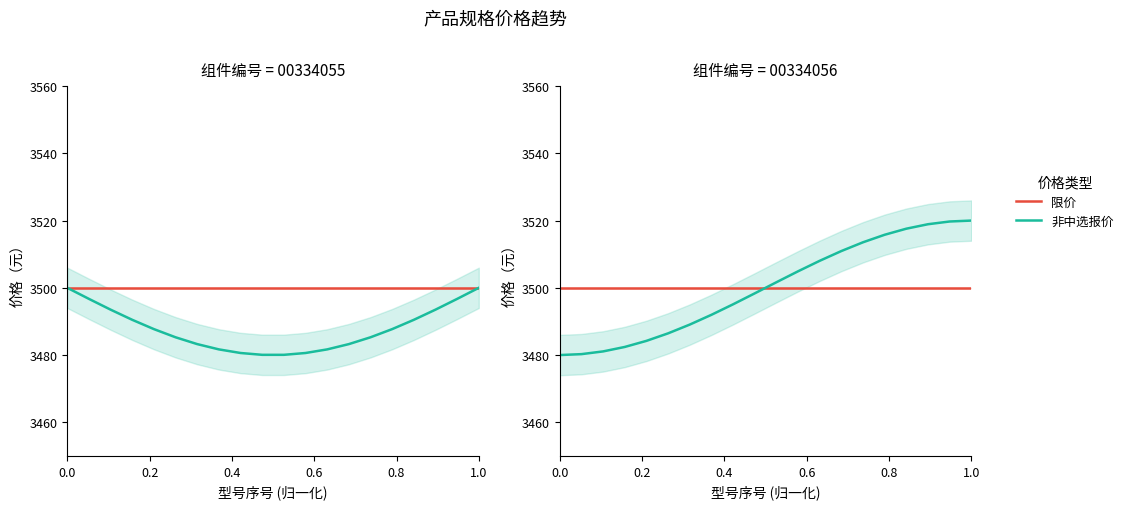

Rank the series by their maximum value, from highest to lowest.

非中选报价, 限价